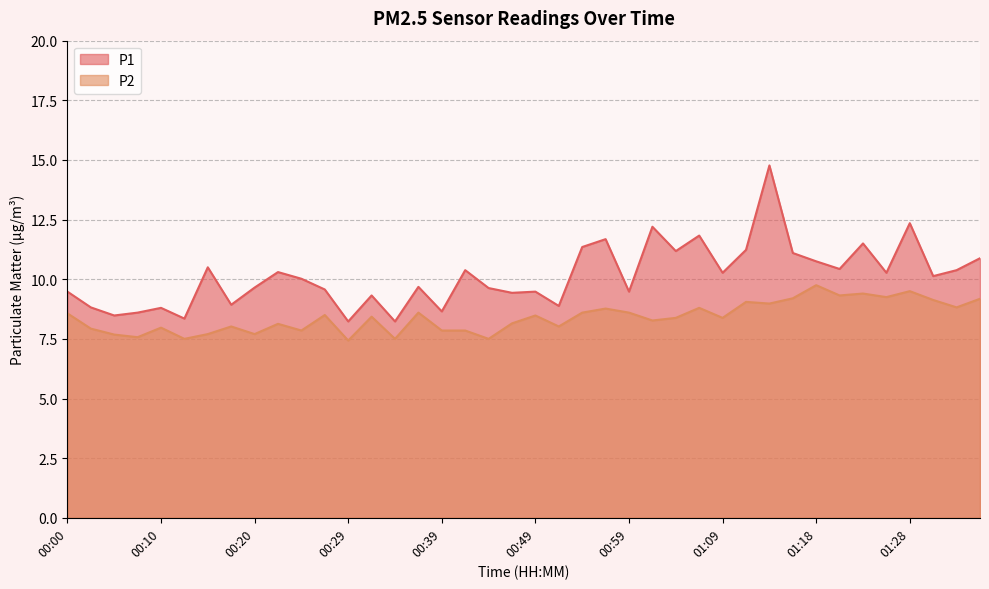

What is the smallest value displayed?

7.4